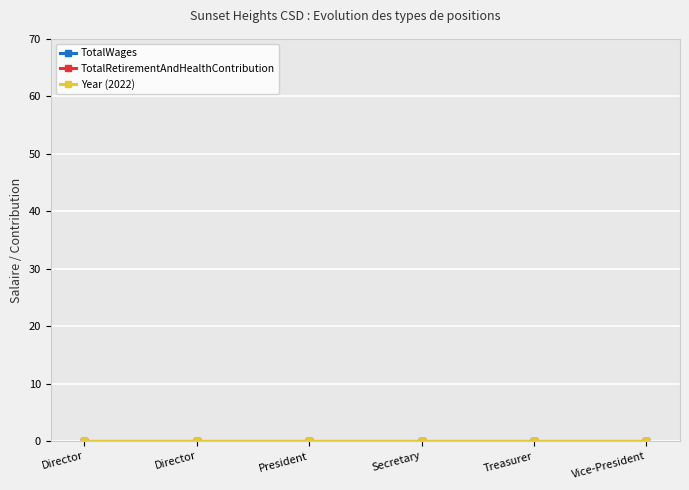

True or false: Year and TotalRetirementAndHealthContribution cross at least once.

False